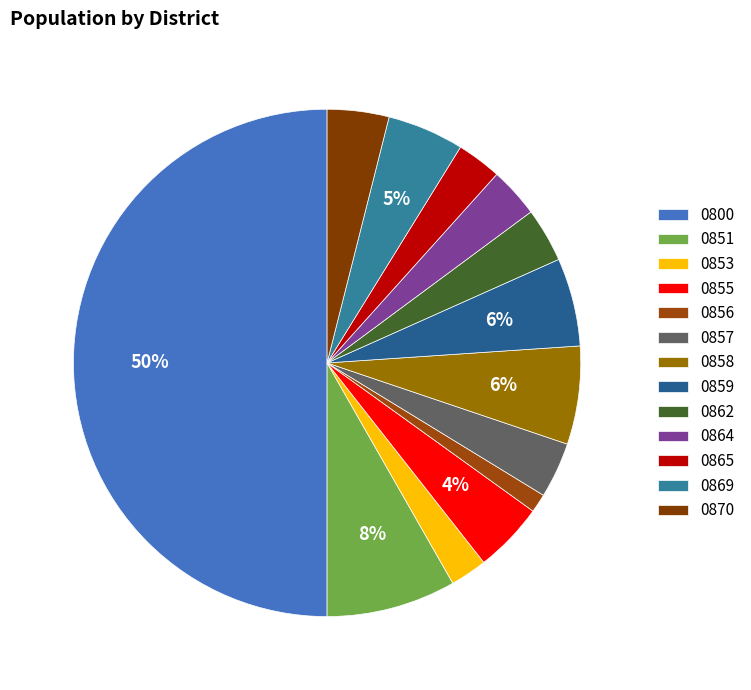

The 0855 slice represents 1% of the pie. True or false?

False